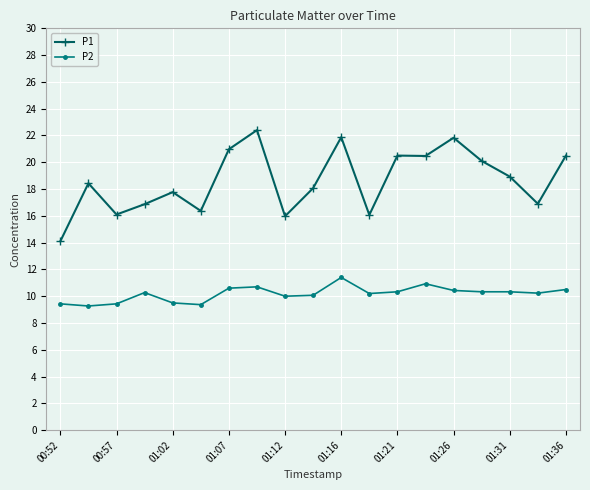

List the series in order of their peak value, highest first.

P1, P2